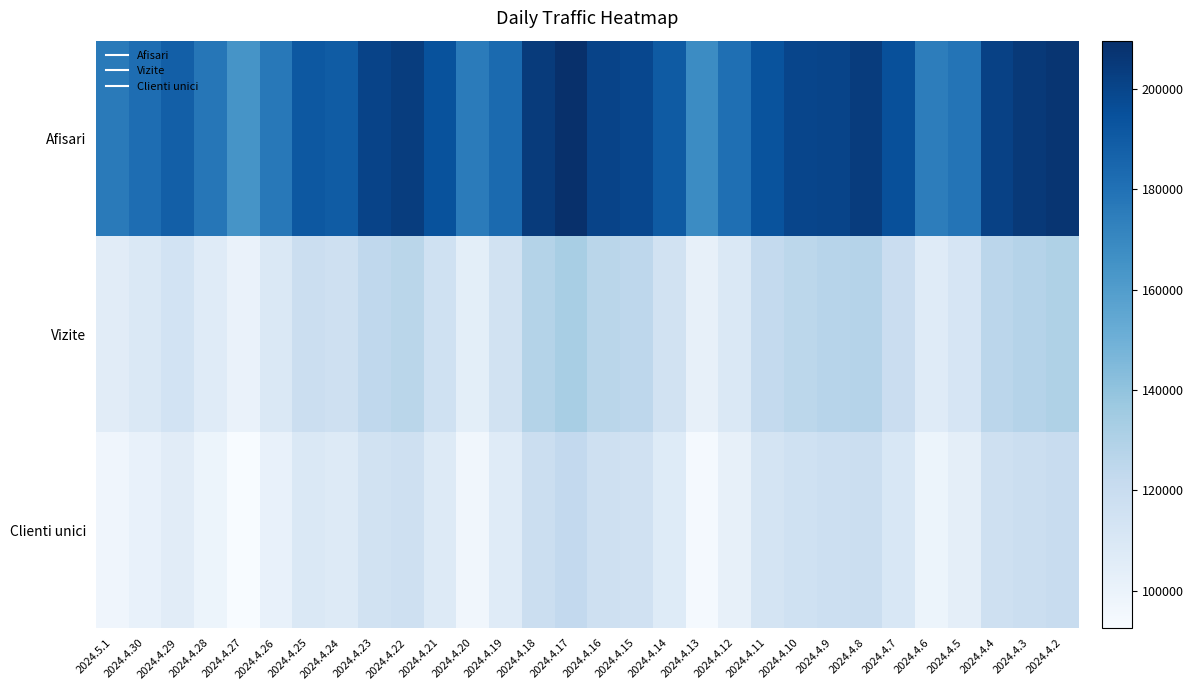

How many distinct data groups are displayed?

3